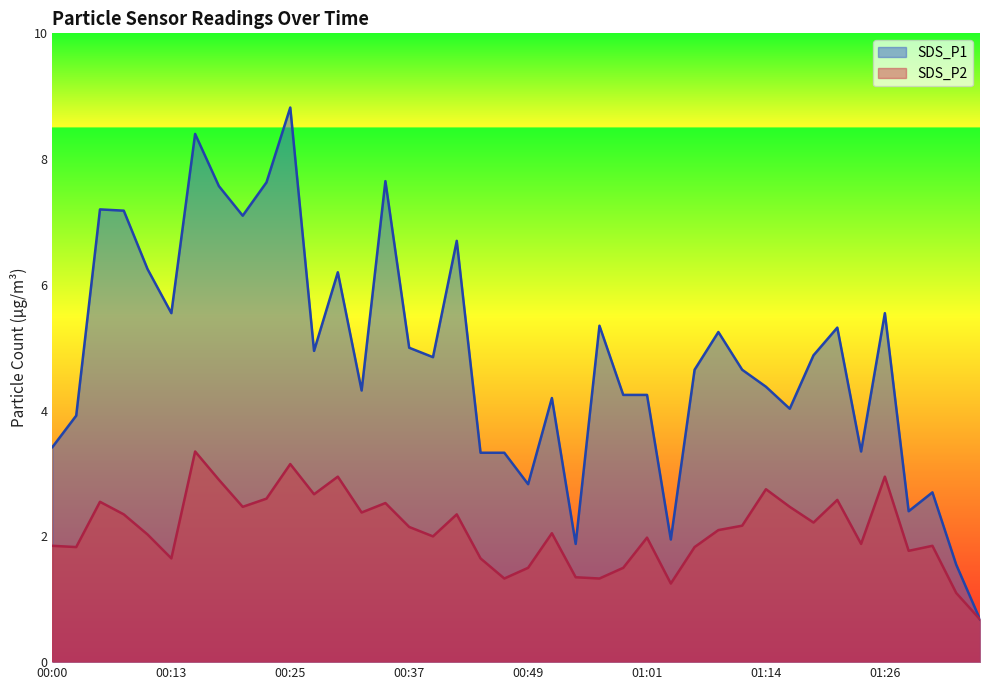

Does the chart have visible grid lines?

No